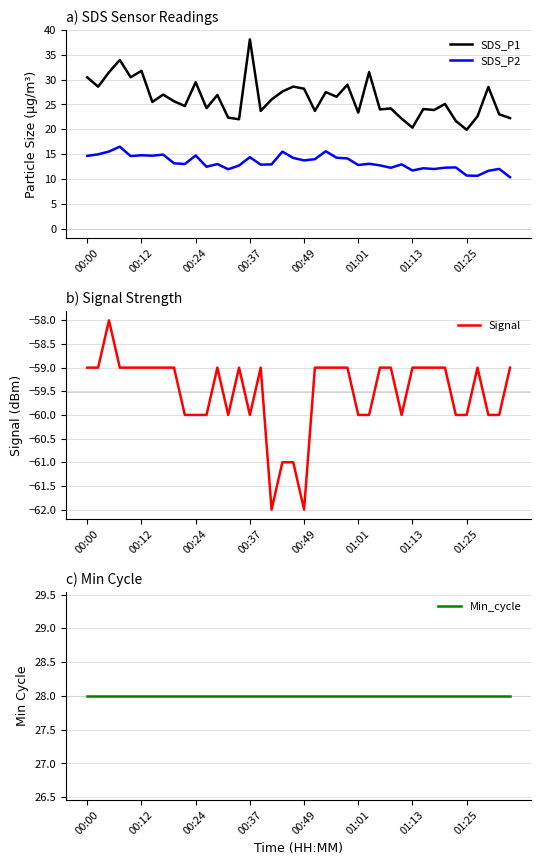

What are all the series names shown in the legend?

SDS_P1, SDS_P2, Signal, Min_cycle